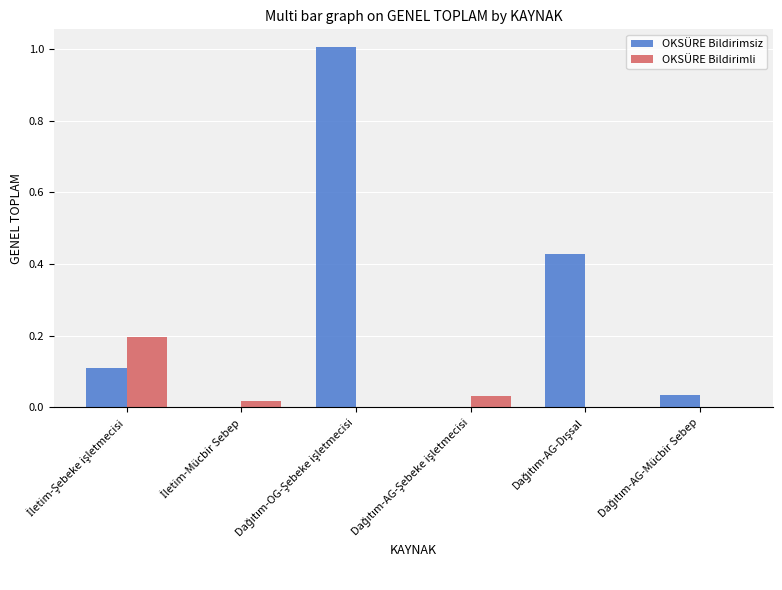

Which series has the largest total across all categories?

OKSÜRE Bildirimsiz